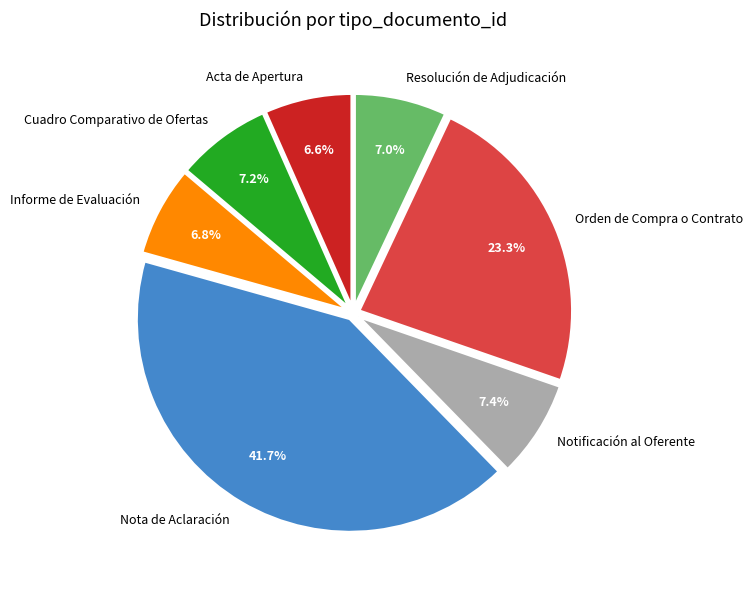

What is the ratio of the value at Cuadro Comparativo de Ofertas to the value at Notificación al Oferente?

1.0